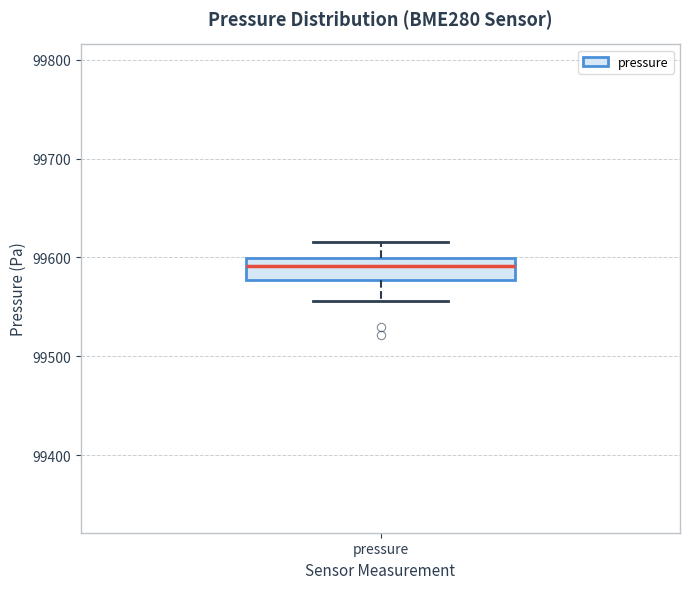

Transcribe this box plot: give where the median line is, the range the box spans, and where the two whiskers end, as read against the y-axis. The values are not printed on the chart, so give them approximately, as read against the axis.

median 99590, box 99580 to 99600, whiskers 99560 to 99620